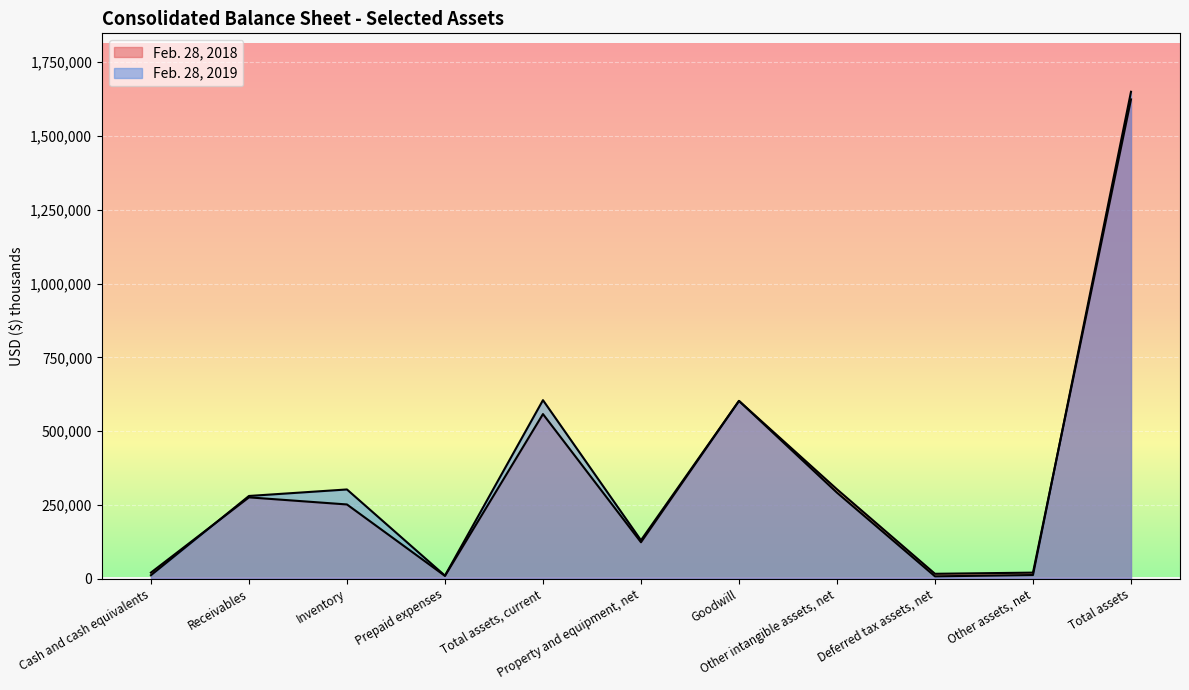

At how many categories does at least one series exceed 435843?

3